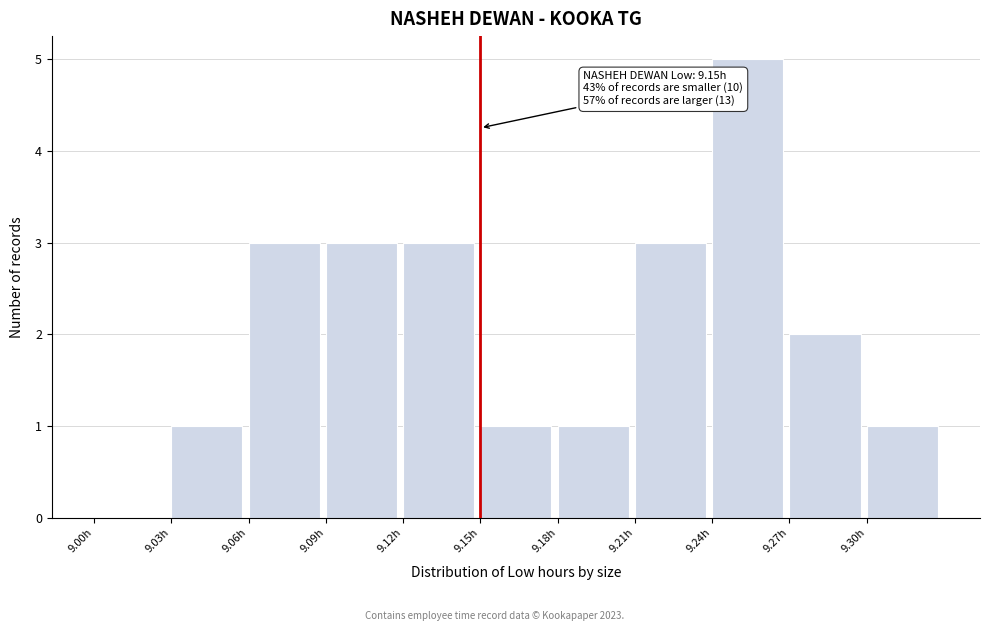

Over which range of the x-axis is the bar tallest?

9.24 to 9.27